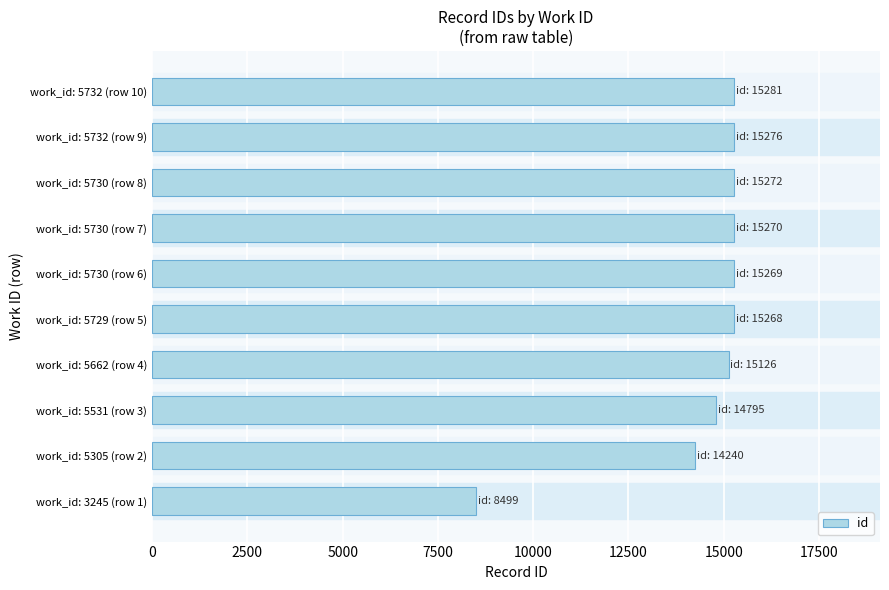

Approximately how many times larger is the value at work_id: 3245 (row 1) compared to work_id: 5730 (row 6)?

0.6